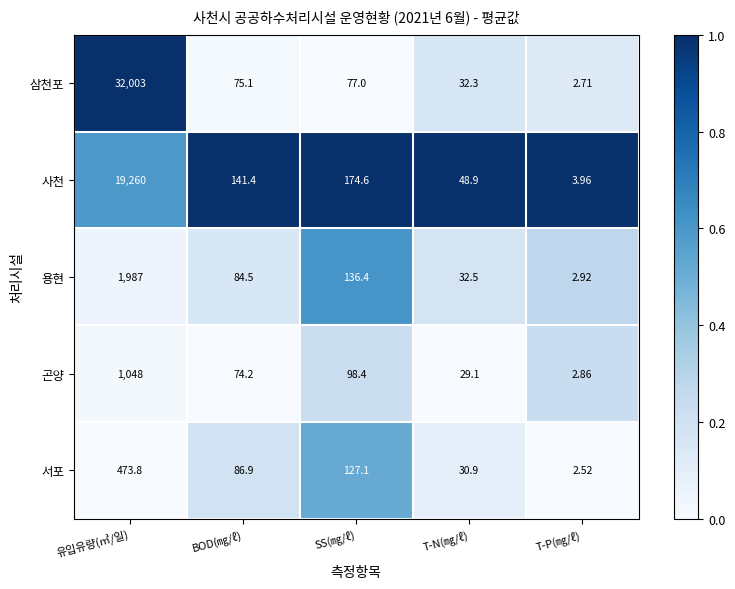

Where is 용현 nearest to the value 994?

SS(㎎/ℓ)